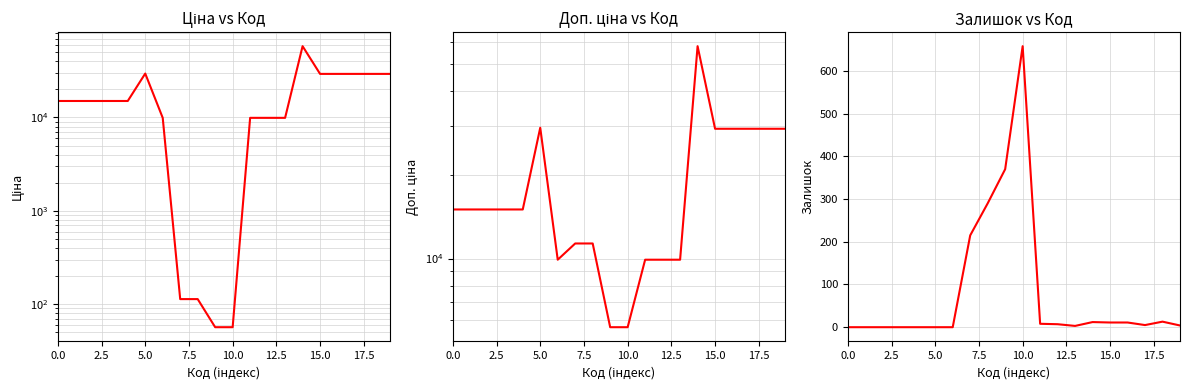

List the series in order of their peak value, lowest first.

Залишок, Ціна, Доп. ціна